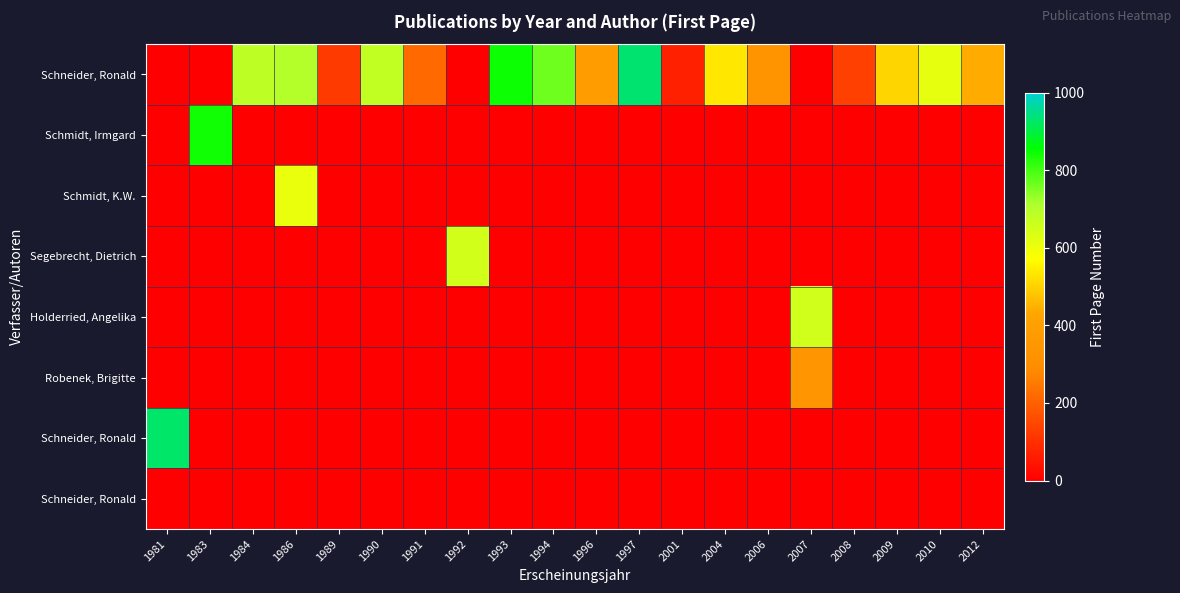

What is the difference between the highest and lowest values at 1994?

765